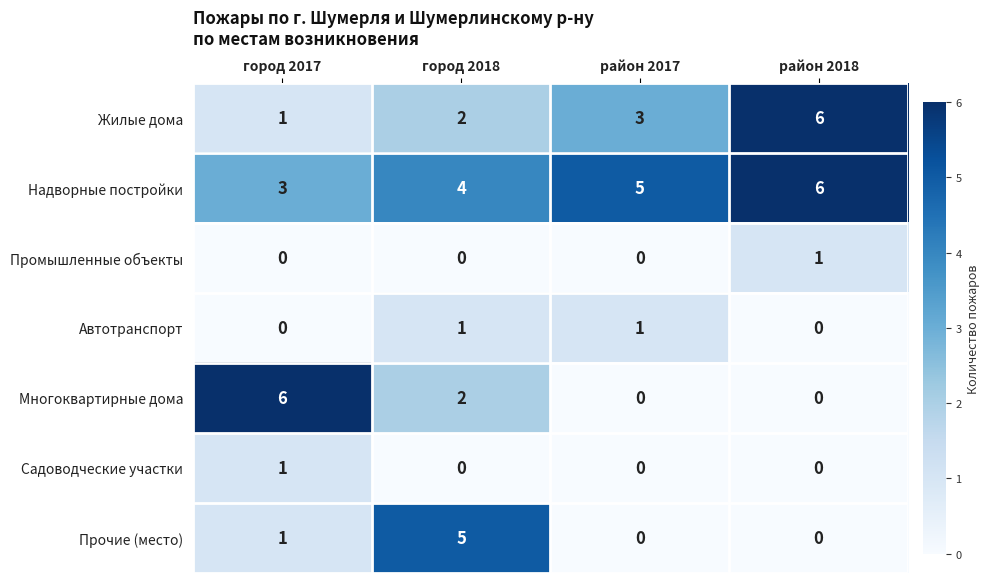

At how many categories does at least one series exceed 0?

4